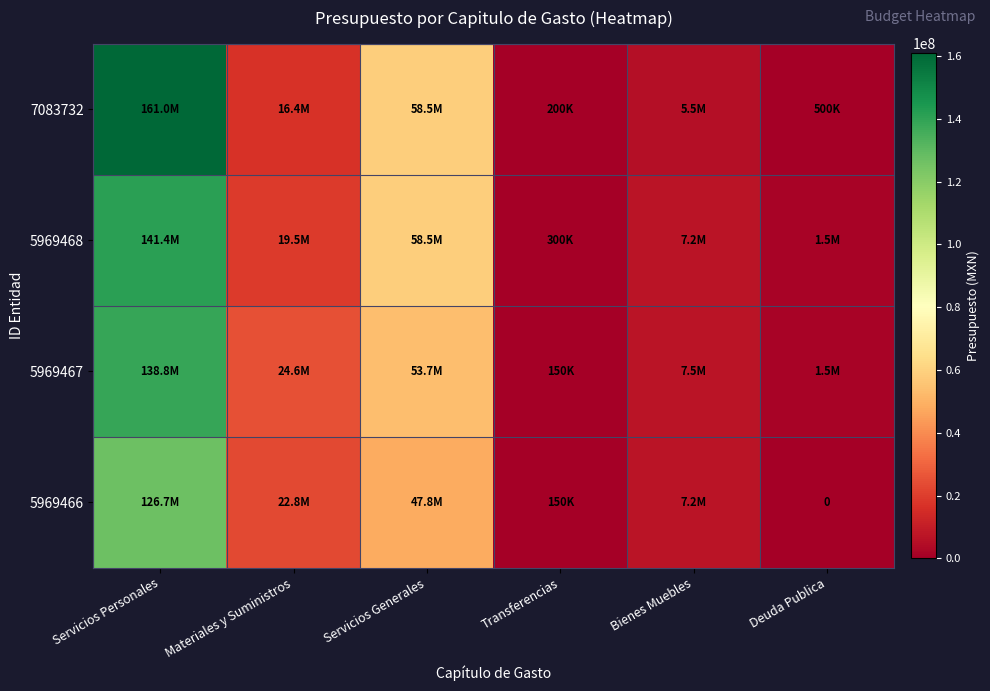

Which series changed the most between Materiales y Suministros and Servicios Generales?

7083732